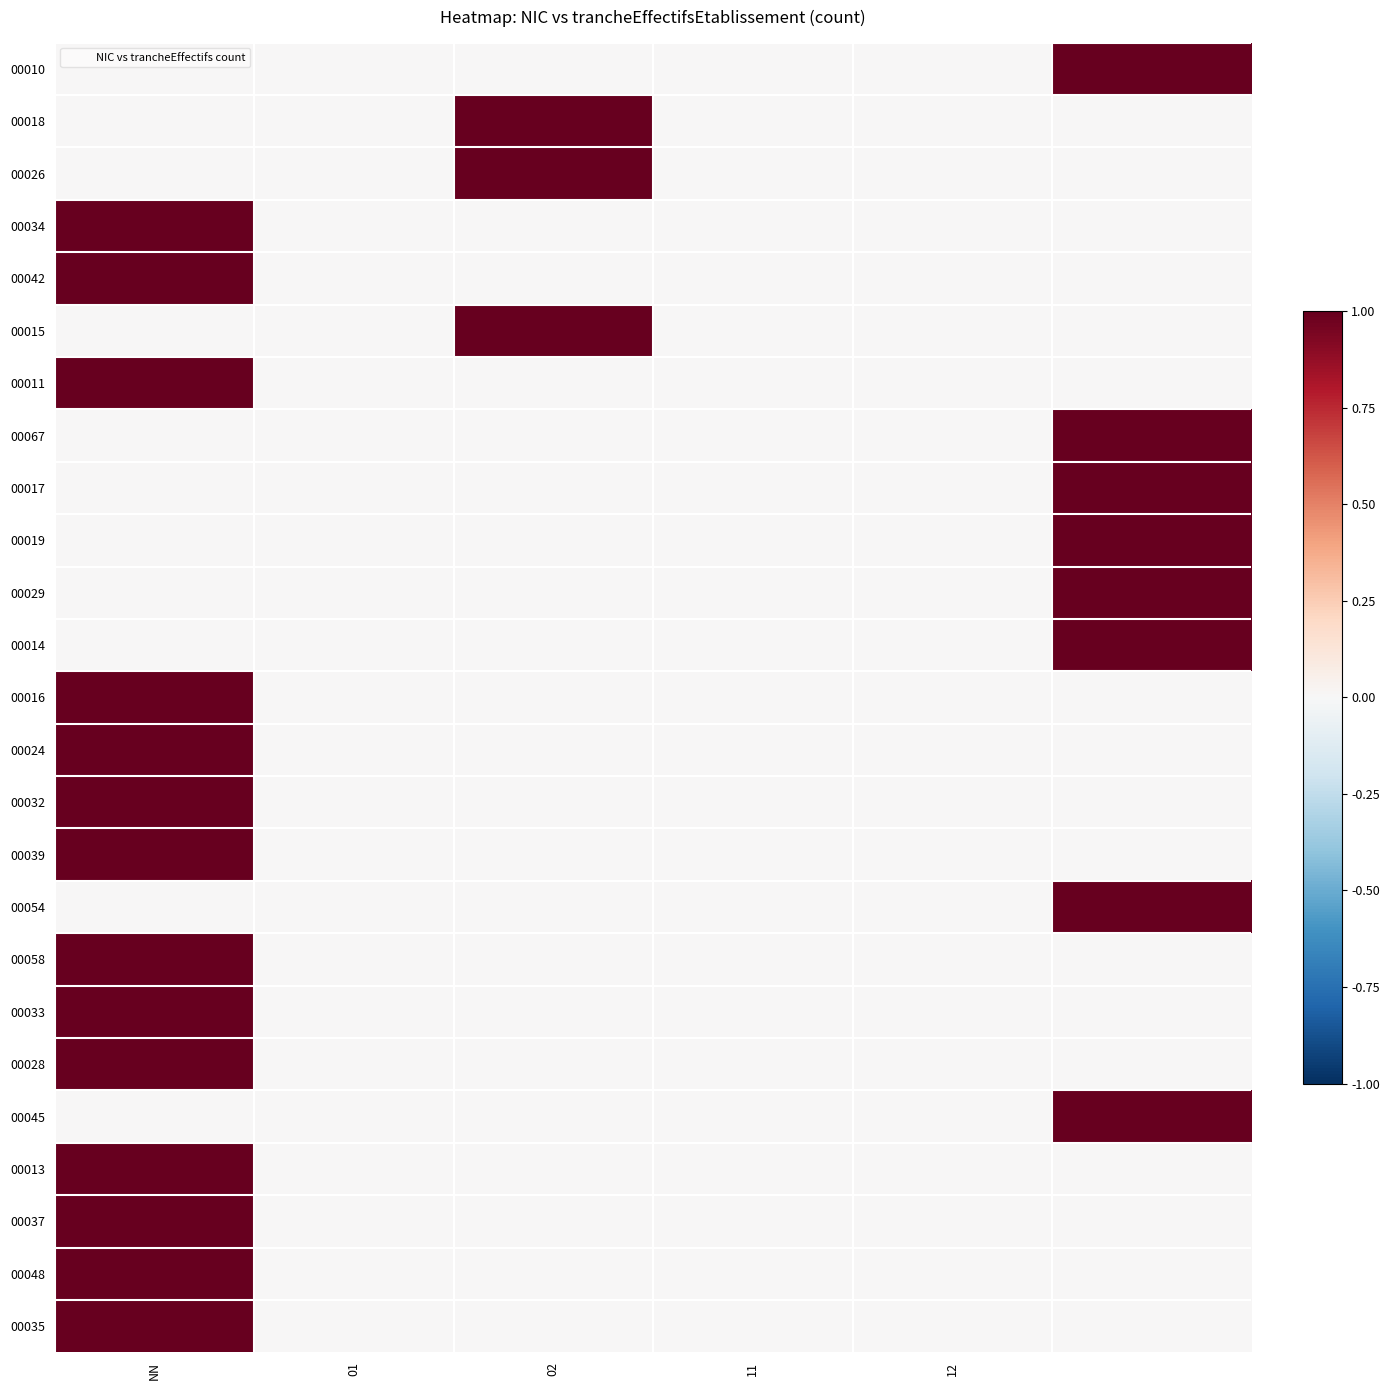

Which label corresponds to the smallest value in the chart?

NN